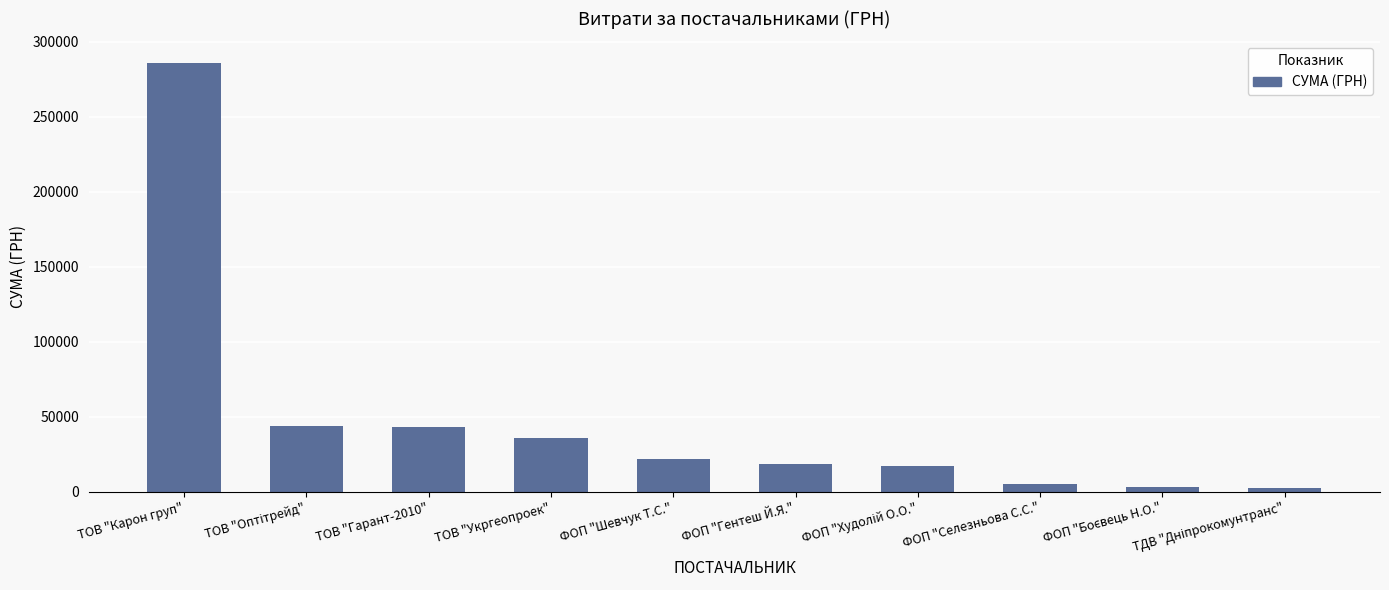

At which category does the chart reach its peak across all series?

ТОВ "Карон груп"